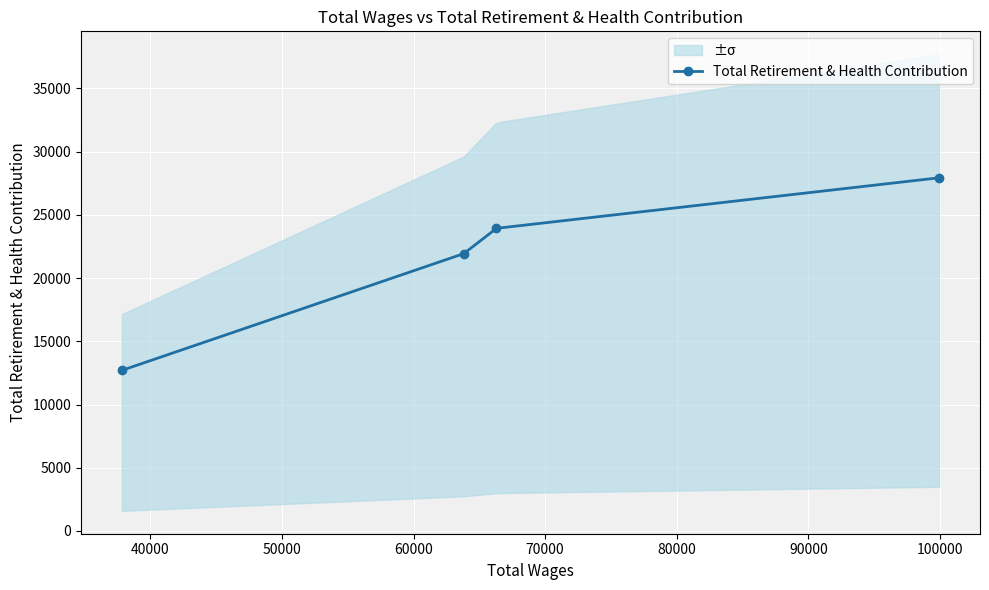

What is the value of the Total Retirement & Health Contribution point at the 4th from the left?

27928